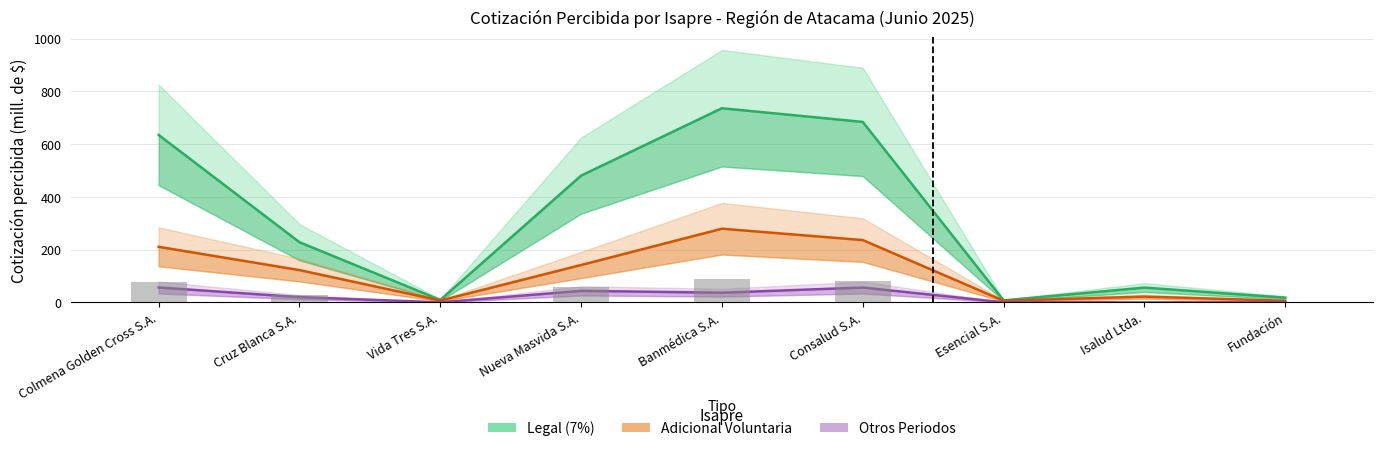

At how many categories does at least one series exceed 731?

1